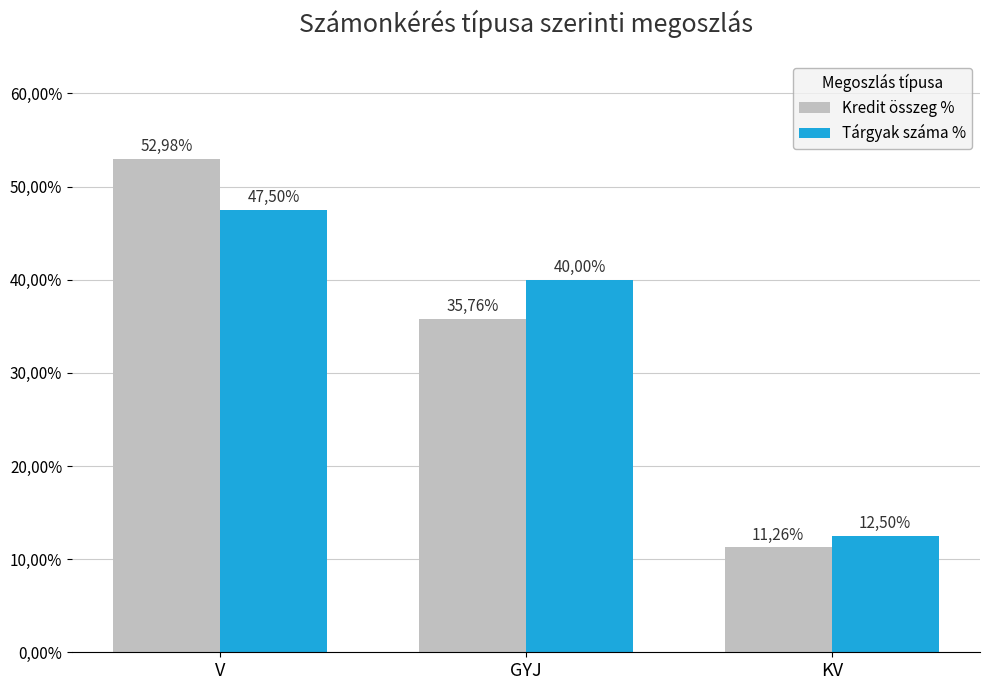

What position from the right is KV?

1